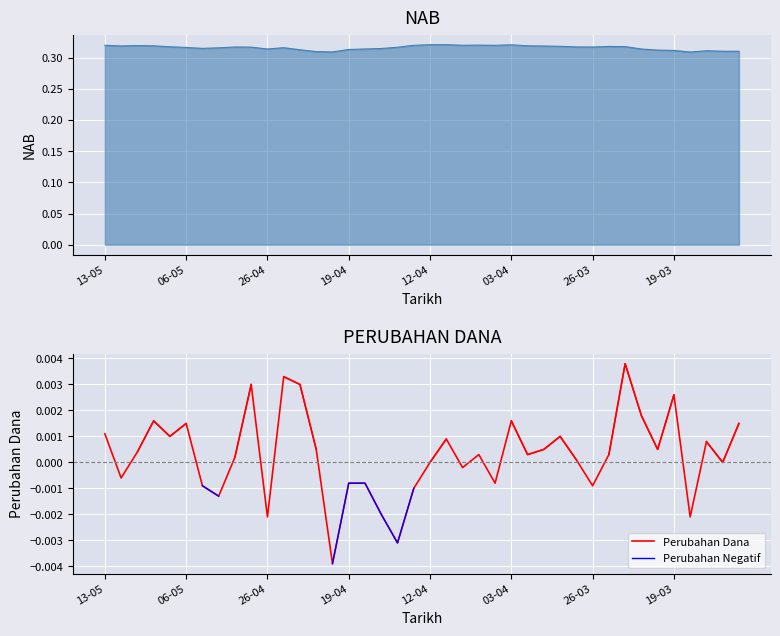

True or false: Perubahan Dana has a value of 0.0 at 39.

True